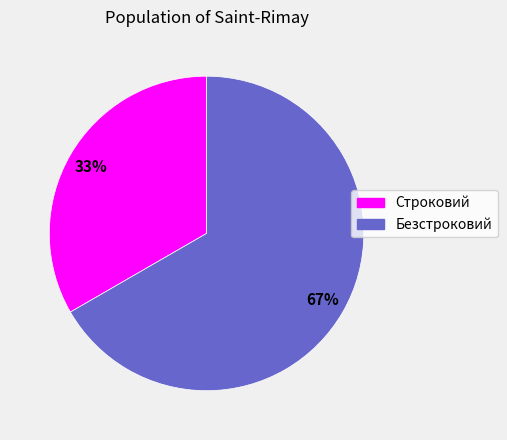

Which has a higher value, Безстроковий or Строковий?

Безстроковий